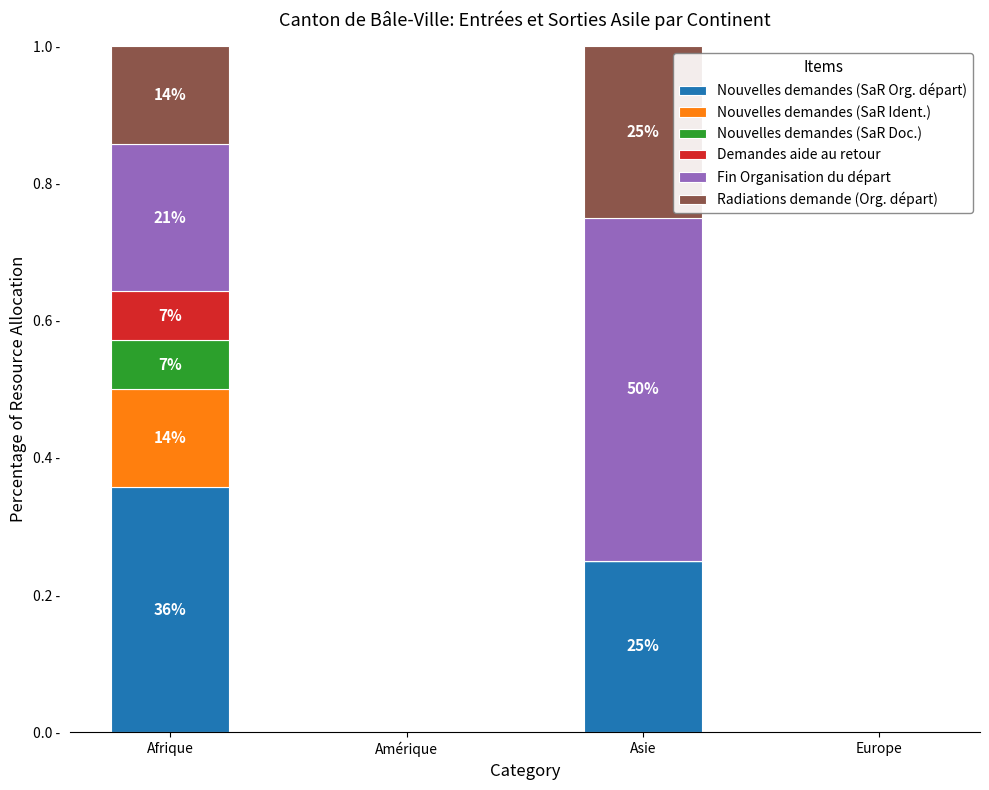

What is the difference between the Radiations demande (Org. départ) values at Afrique and Europe?

0.1